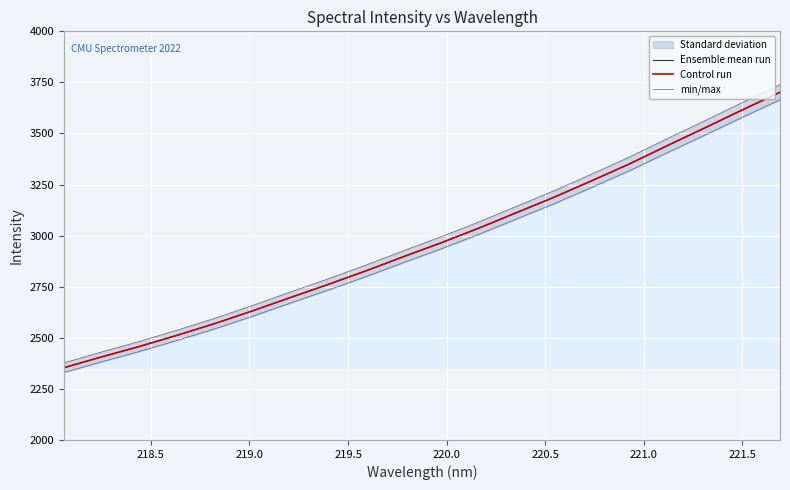

True or false: min/max and Ensemble mean run intersect in this chart.

False